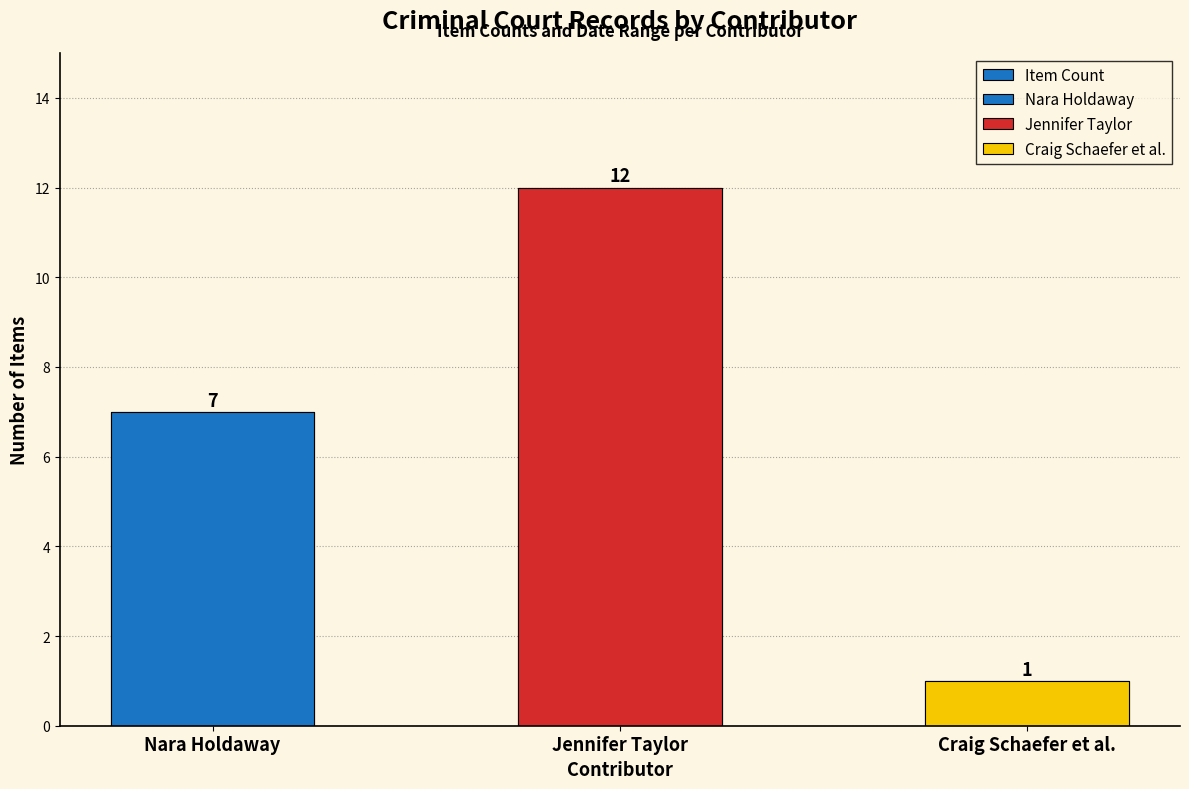

What is the ratio of the value at Craig Schaefer et al. to the value at Jennifer Taylor?

0.1